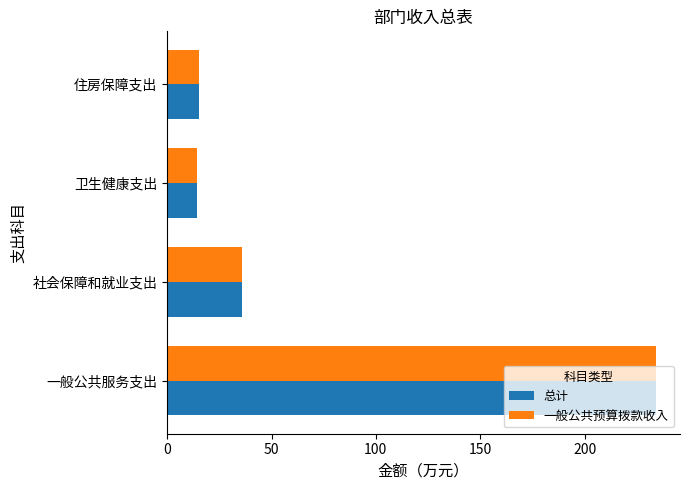

Read the 总计 value at 住房保障支出.

15.2